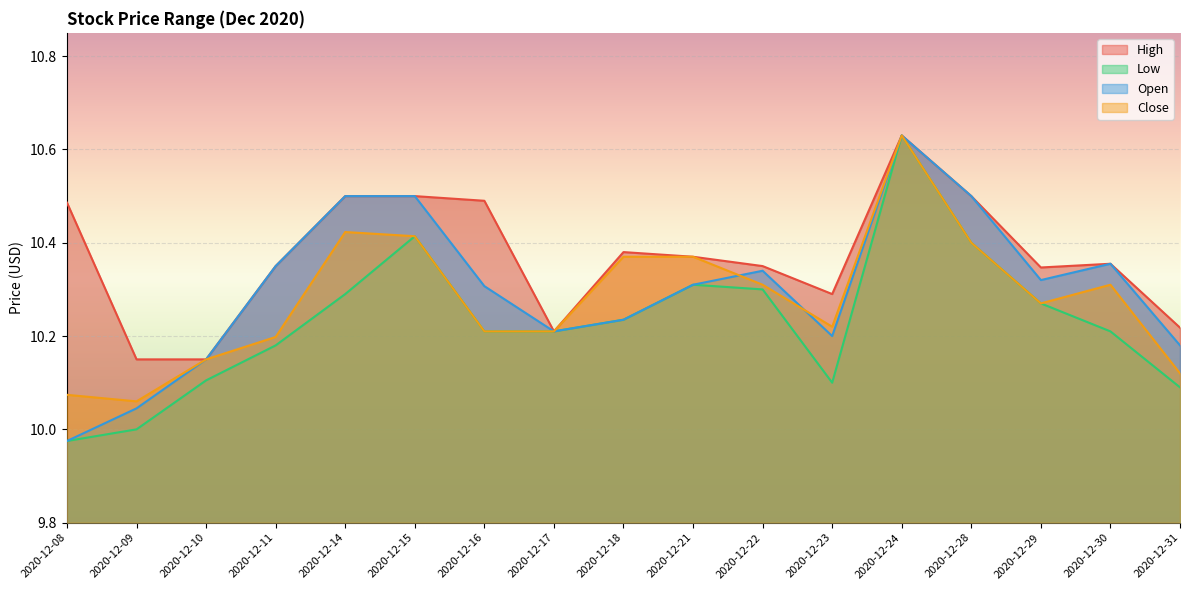

How many categories are shown in the chart?

17